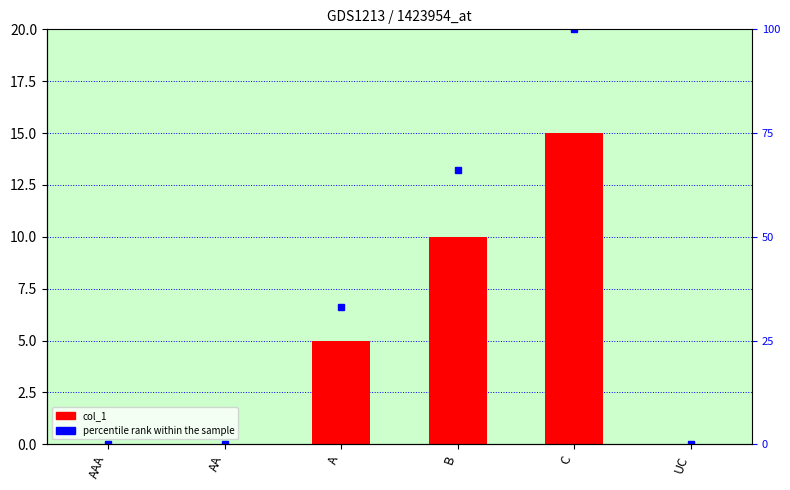

Between UC and AA, which is larger?

UC